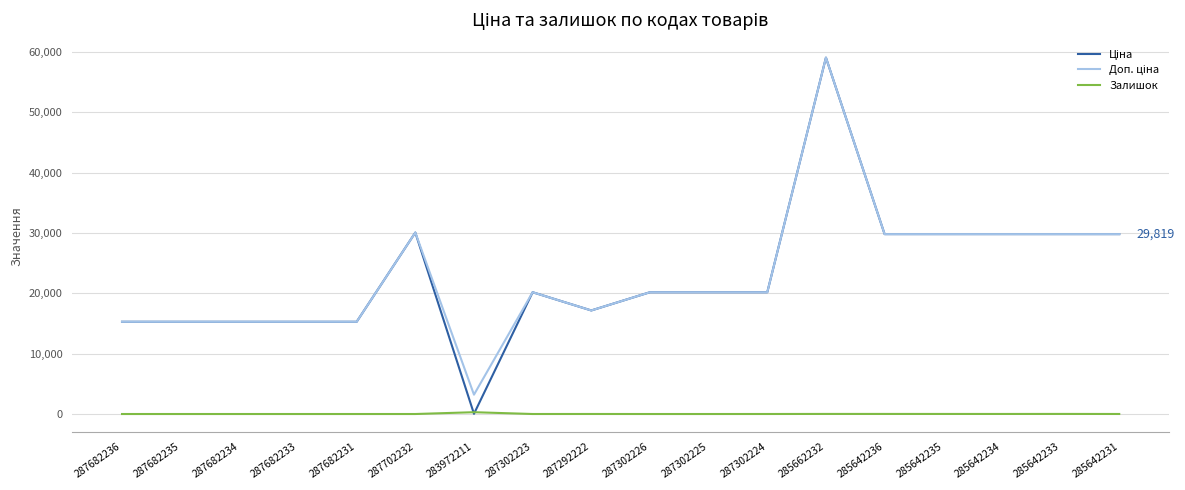

What is the spread (max minus min) of values at 287682236?

15288.0